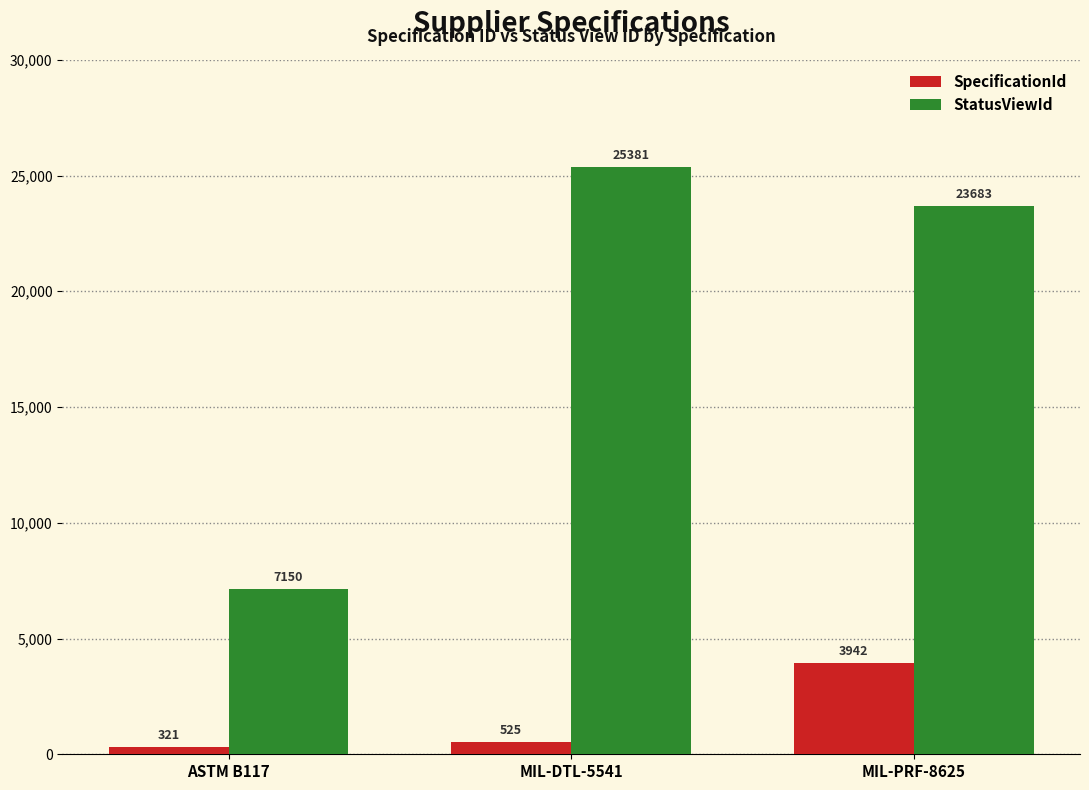

Reading left to right, list all the values displayed in this chart.

SpecificationId: 321	525	3942
StatusViewId: 7150	25381	23683